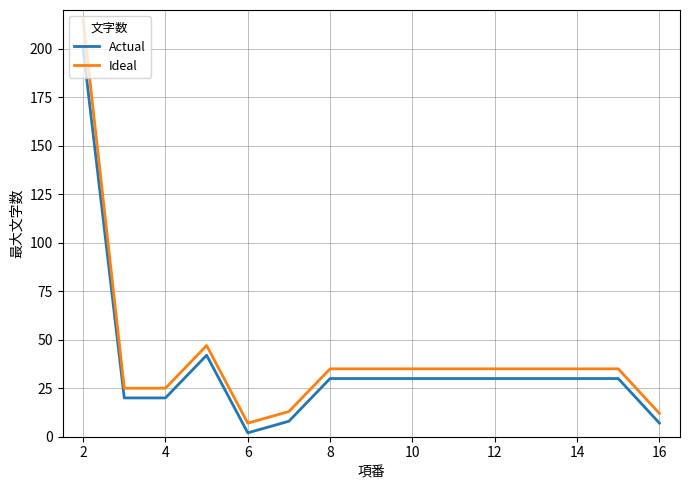

True or false: Actual and Ideal cross at least once.

False